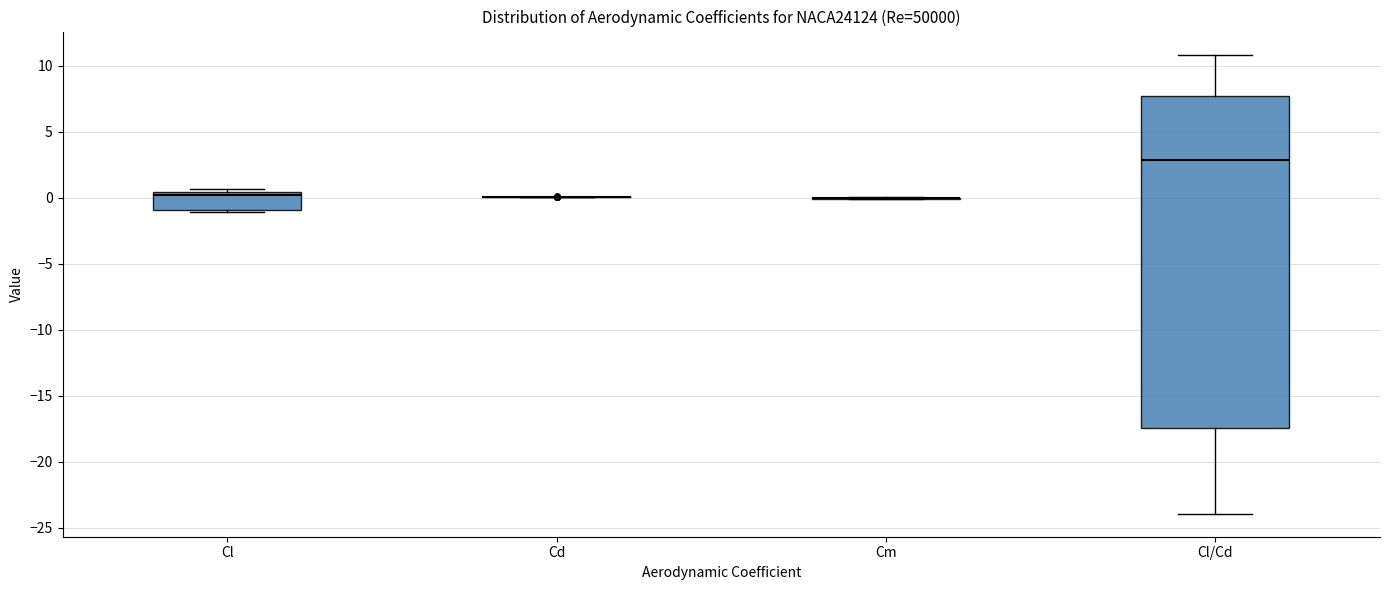

Where does the median line of the box for Cl sit on the y-axis? The values are not printed on the chart, so give them approximately, as read against the axis.

0.0